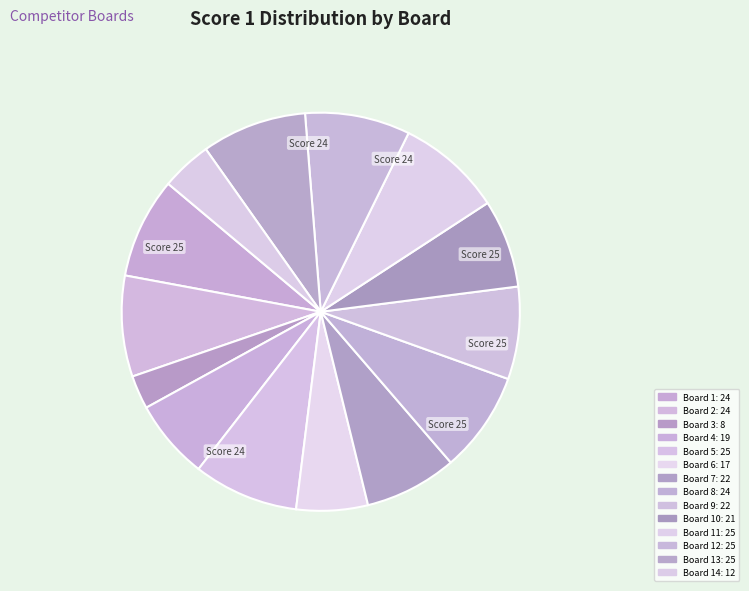

Is there a majority slice in this chart?

No